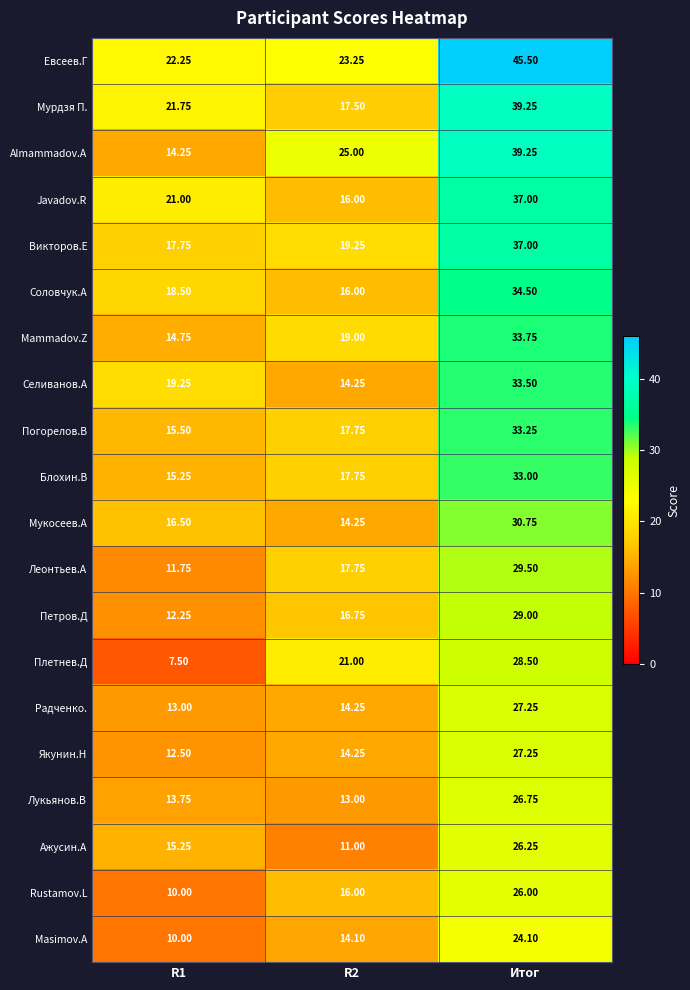

At which category is the sum across all series the highest?

Итог